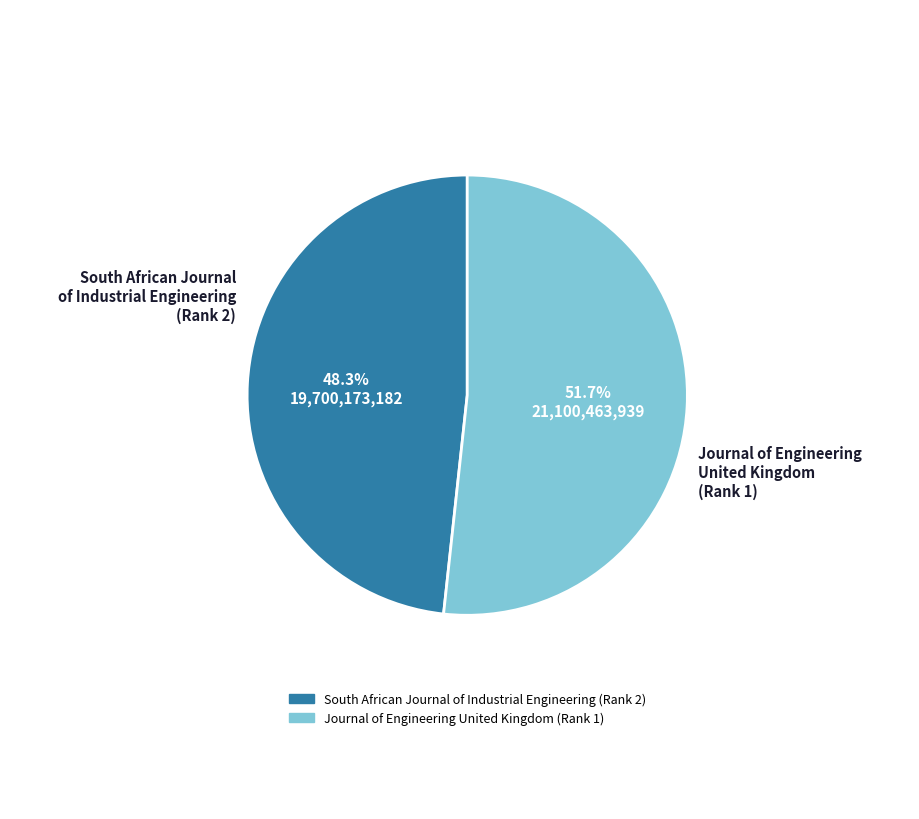

True or false: South African Journal of Industrial Engineering (Rank 2) accounts for 48% of the total.

True